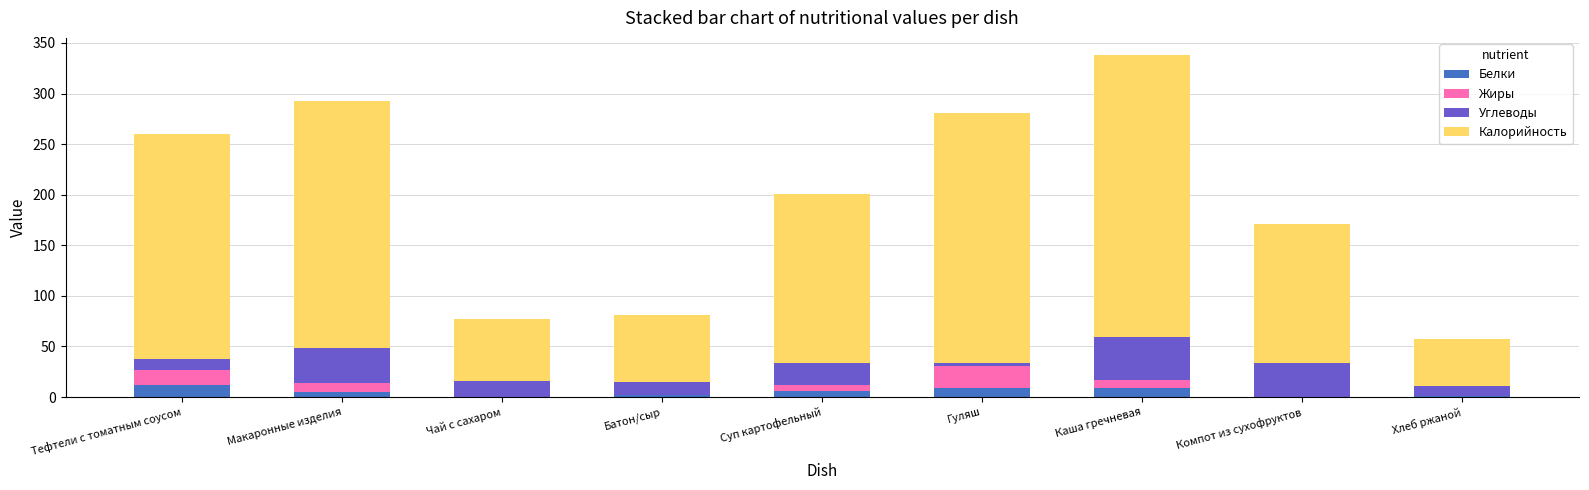

What is the sum of all Белки values?

44.0